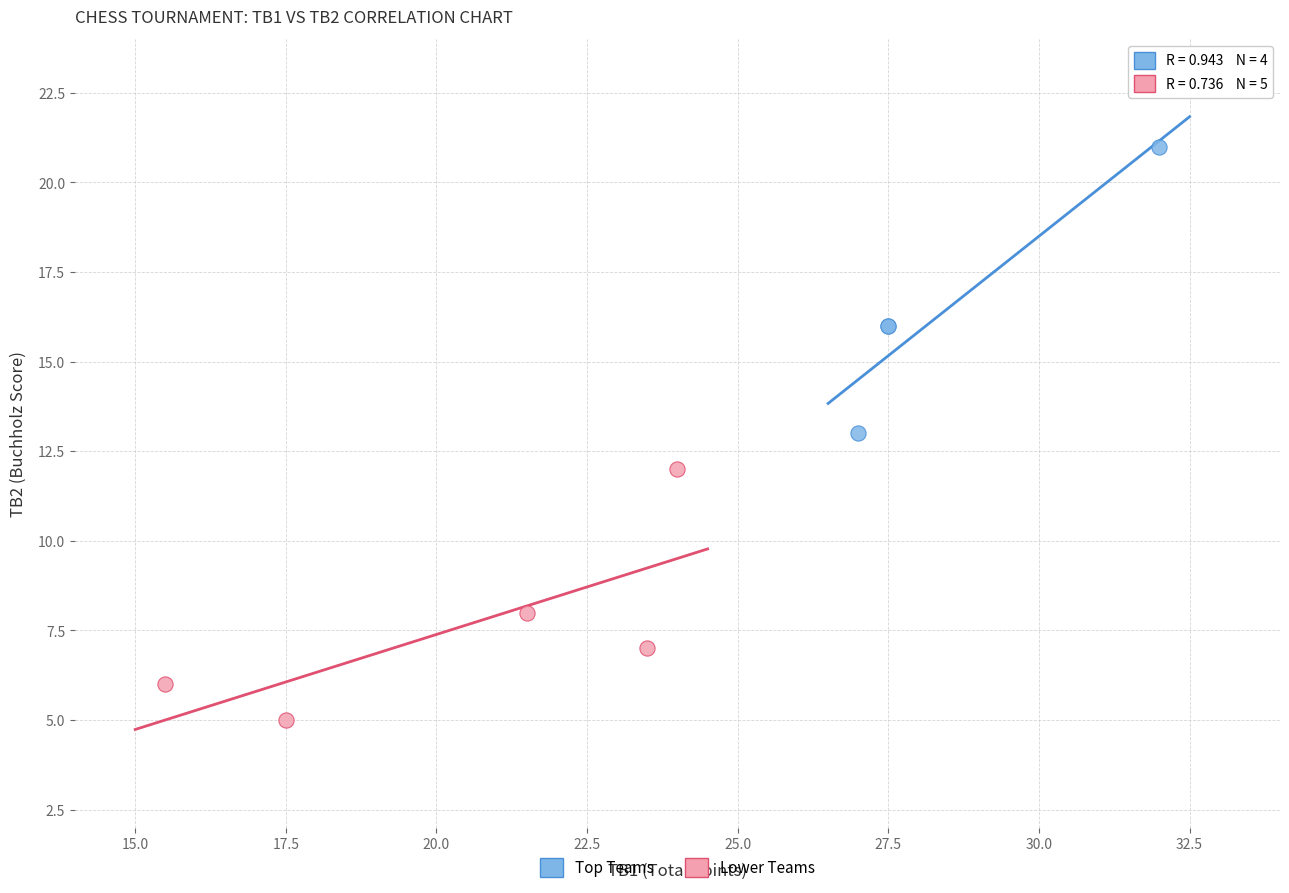

Which series reaches the minimum Y coordinate?

Lower Teams